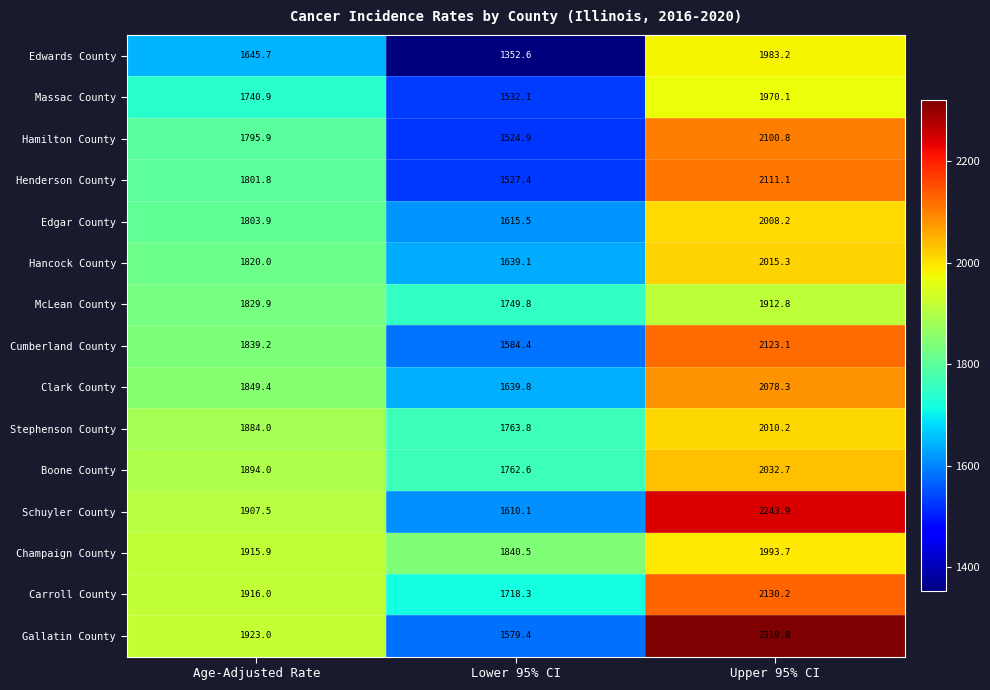

At which category does the chart reach its minimum across all series?

Lower 95% CI